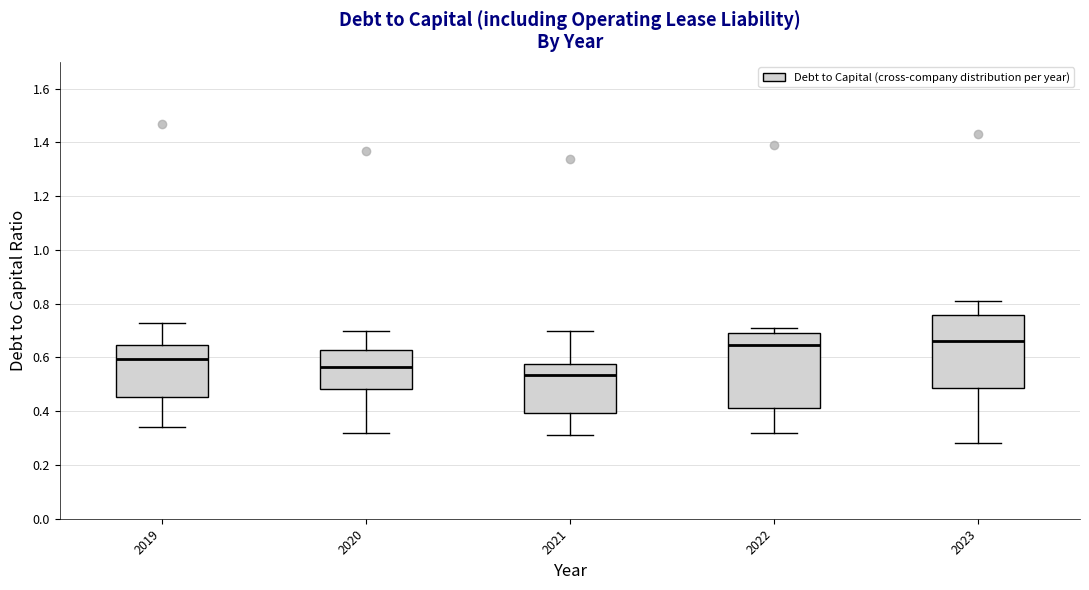

Where does the lower whisker of the box at x = 2021 end on the y-axis? The values are not printed on the chart, so give them approximately, as read against the axis.

0.32